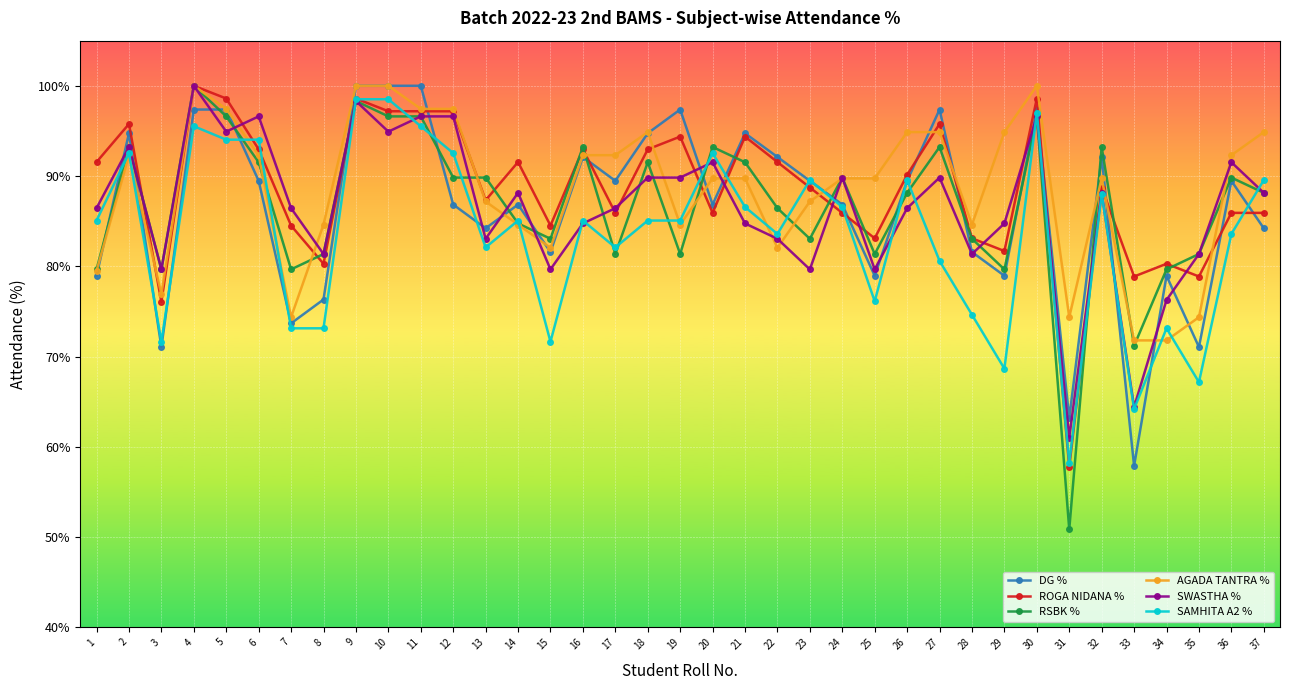

True or false: SAMHITA A2 % has a value of 83.6 at 36.

True